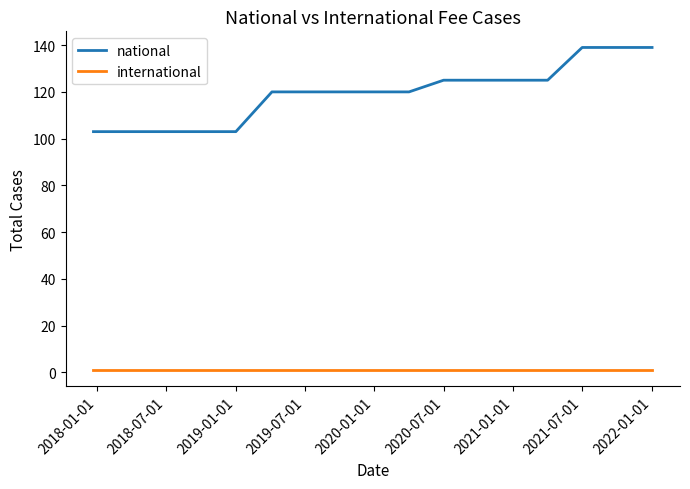

What is the difference between the maximum and minimum values in the national series?

36